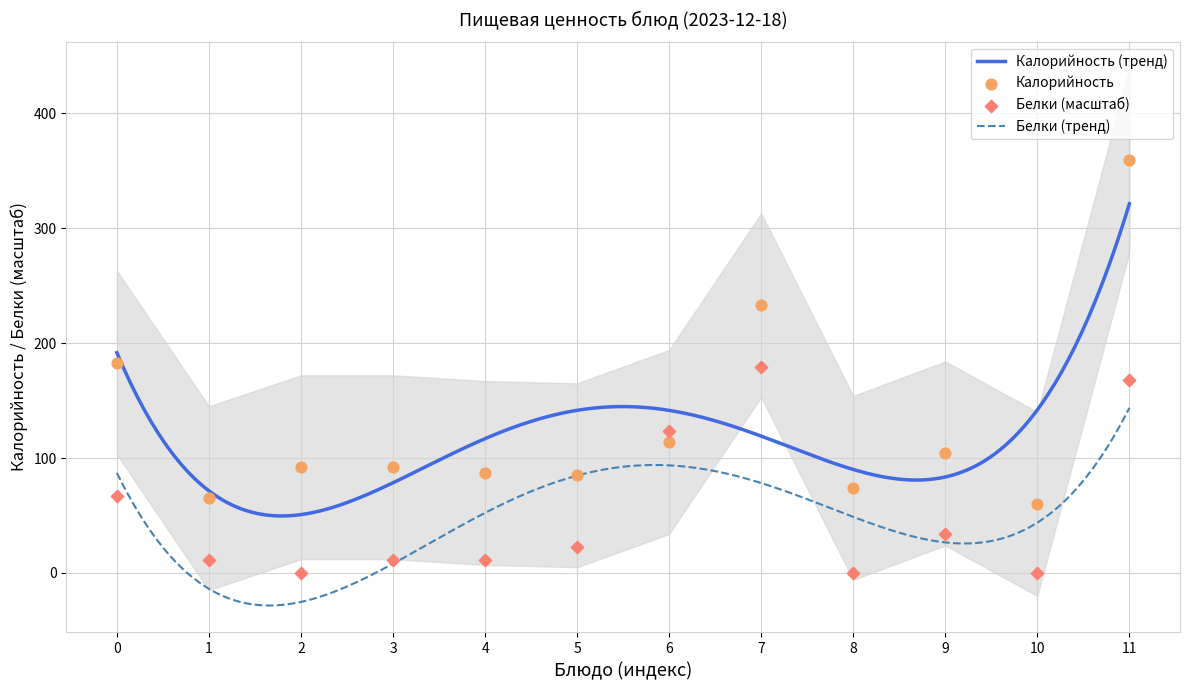

Which series has the largest total across all categories?

Калорийность